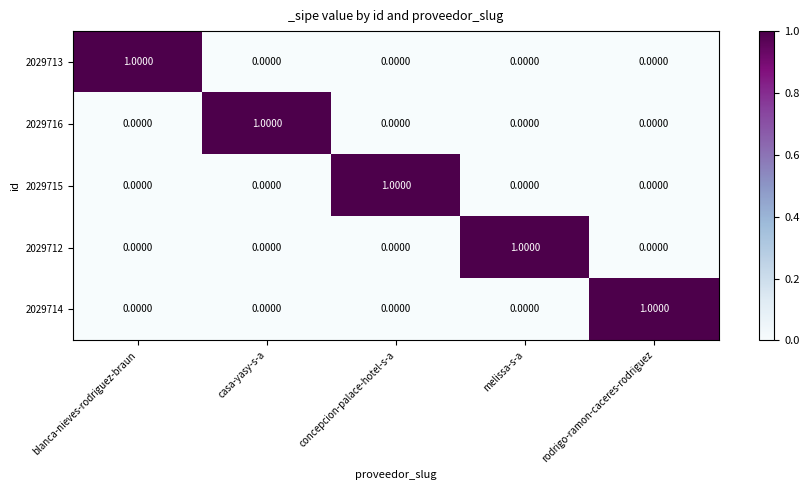

Rank the series at concepcion-palace-hotel-s-a from highest to lowest value.

2029715, 2029713, 2029716, 2029712, 2029714